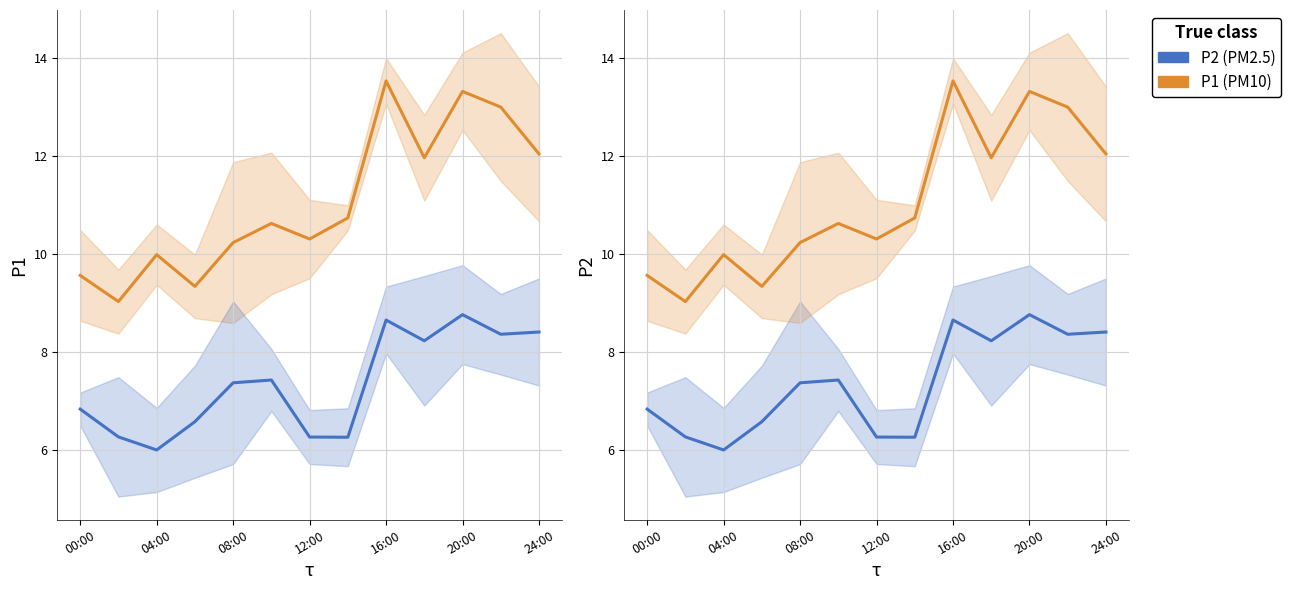

The value of P1 at 20:00 is 18.2. True or false?

False